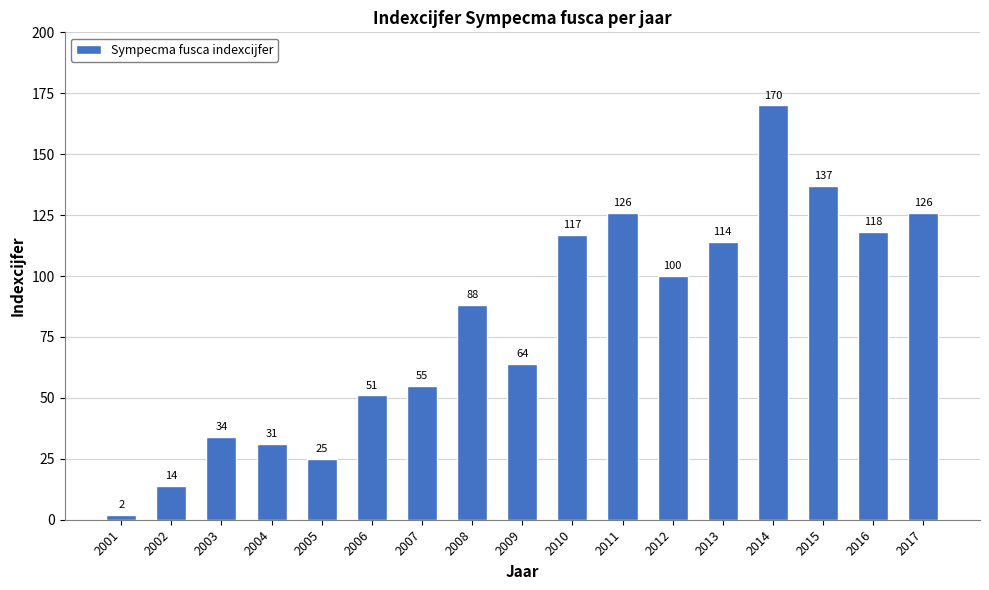

Reading left to right, extract all data points from this chart.

2	14	34	31	25	51	55	88	64	117	126	100	114	170	137	118	126